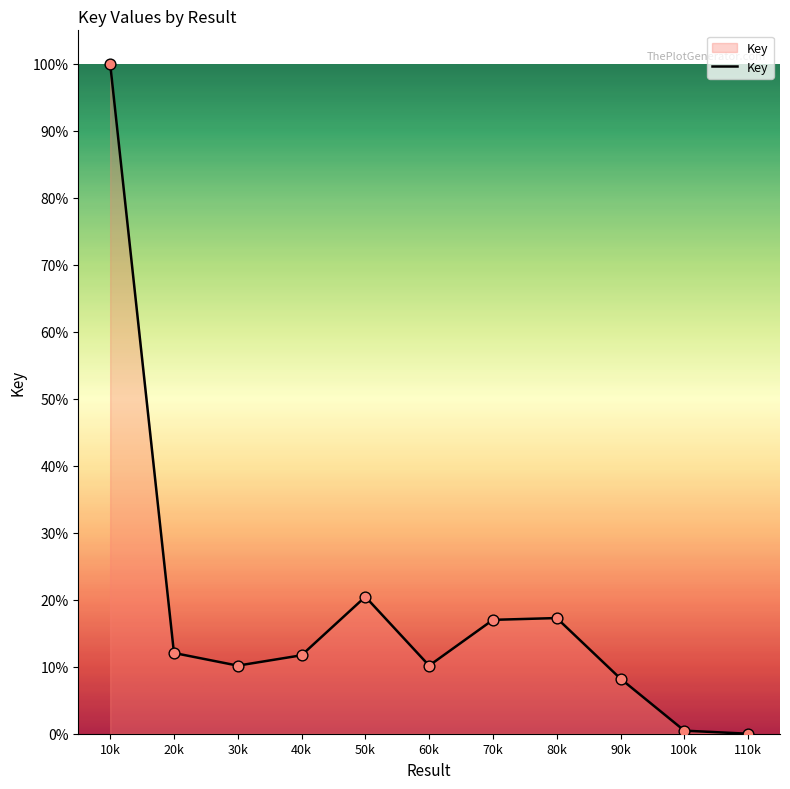

What is the change in value from 10k to 30k?

-89.8